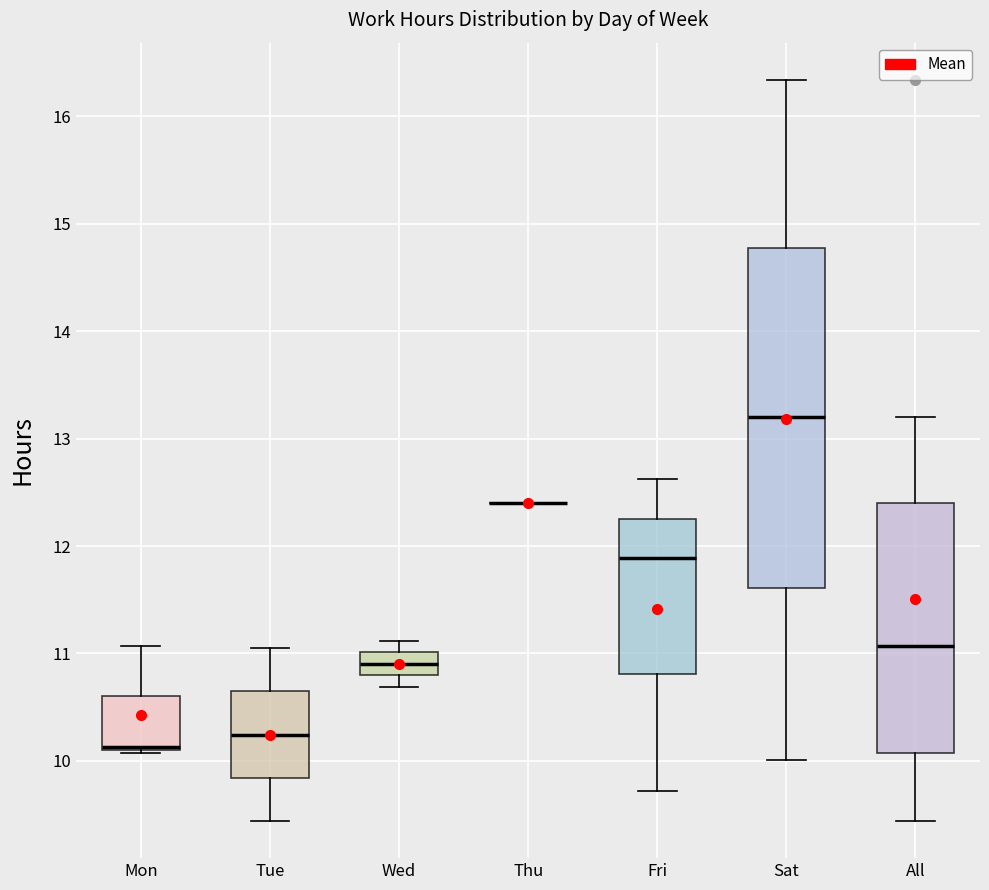

Which box is the tallest, from its lower edge to its upper edge?

Sat